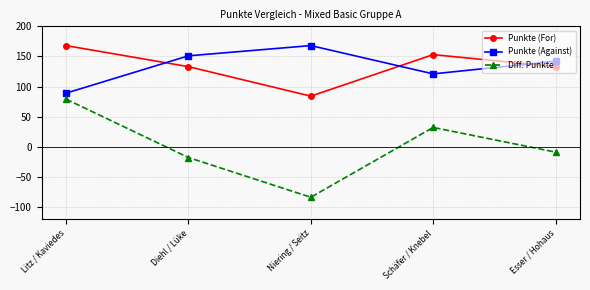

What is the sum of the Punkte (Against) values at Diehl / Lüke and Esser / Hohaus?

293